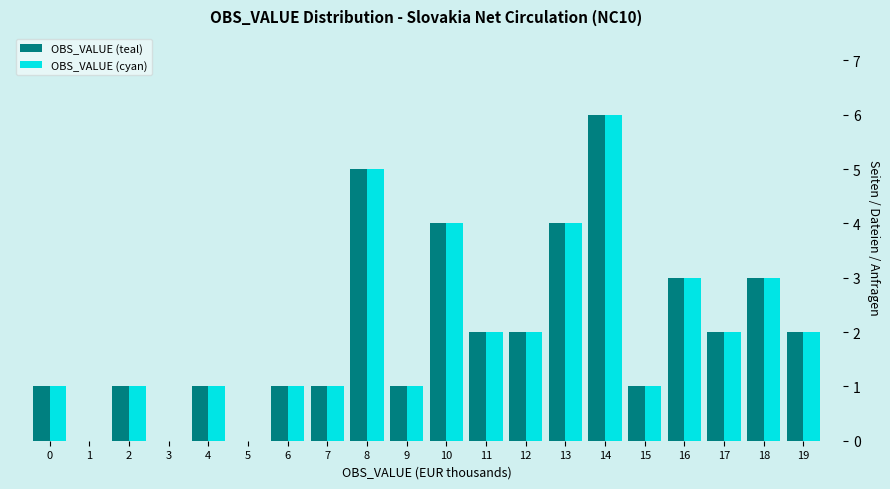

What value does the OBS_VALUE (cyan) series have at 13?

4